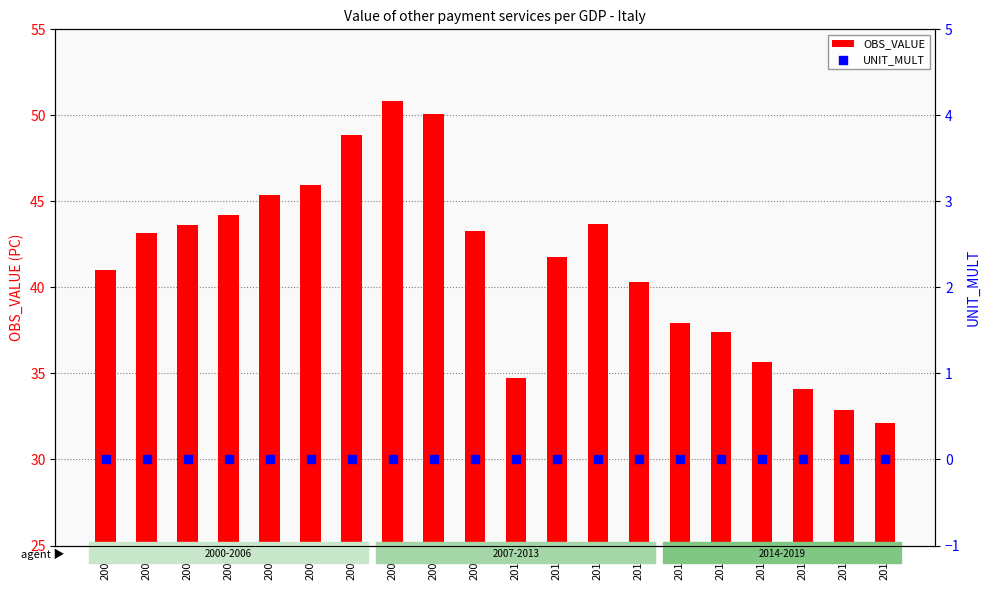

Which series has the largest Y range (max minus min)?

OBS_VALUE